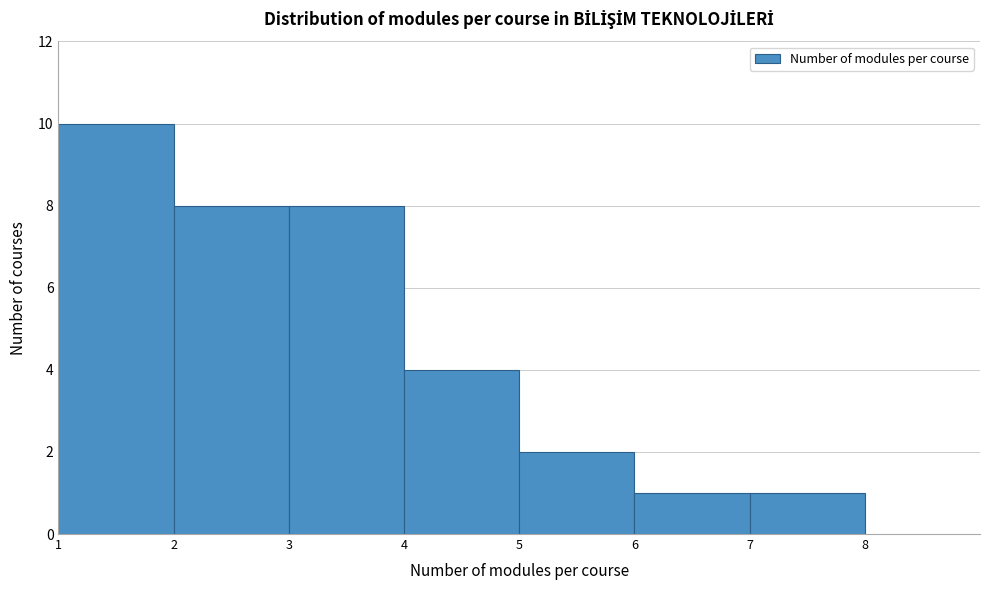

Reading left to right, extract all data points from this chart.

1=10	2=8	3=8	4=4	5=2	6=1	7=1